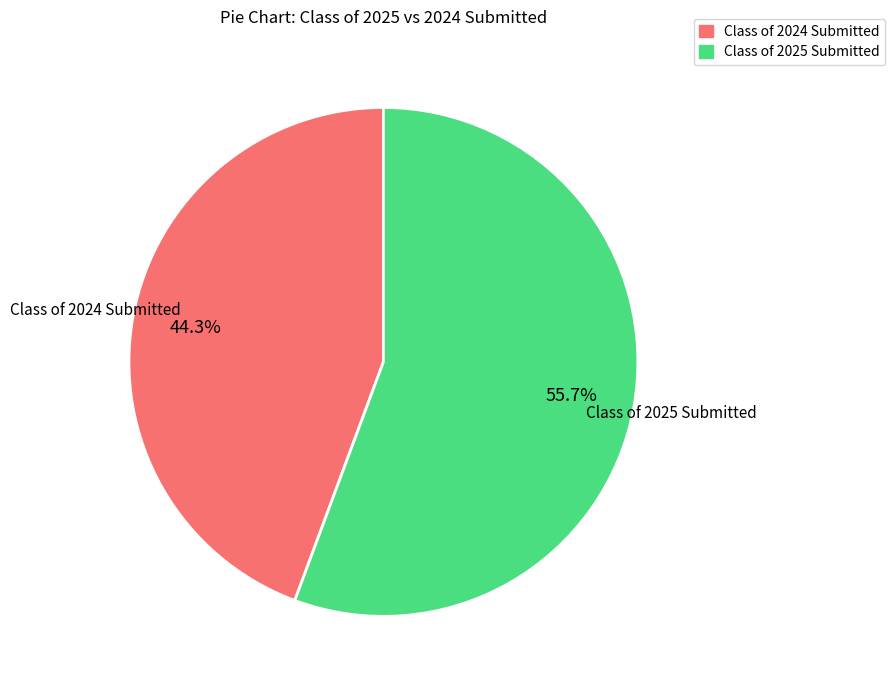

Is there any slice that represents more than half of the pie?

Yes